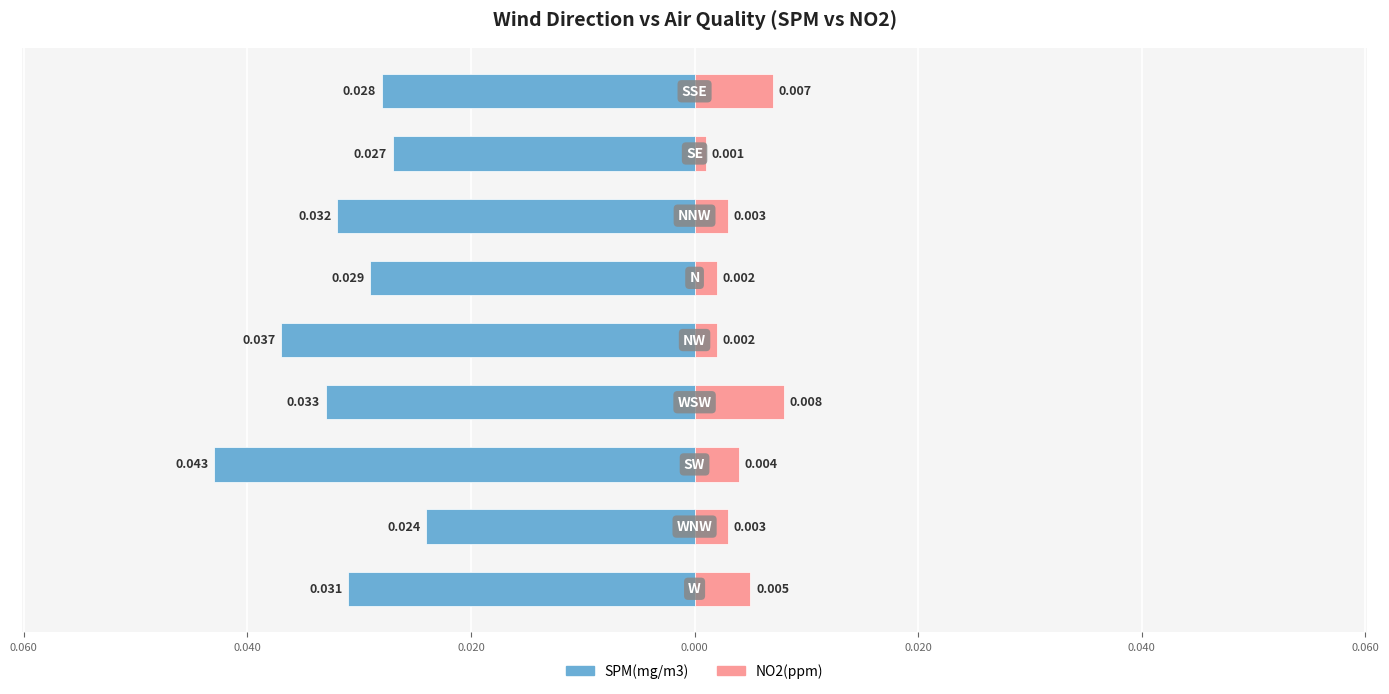

Are the bars horizontal?

Yes